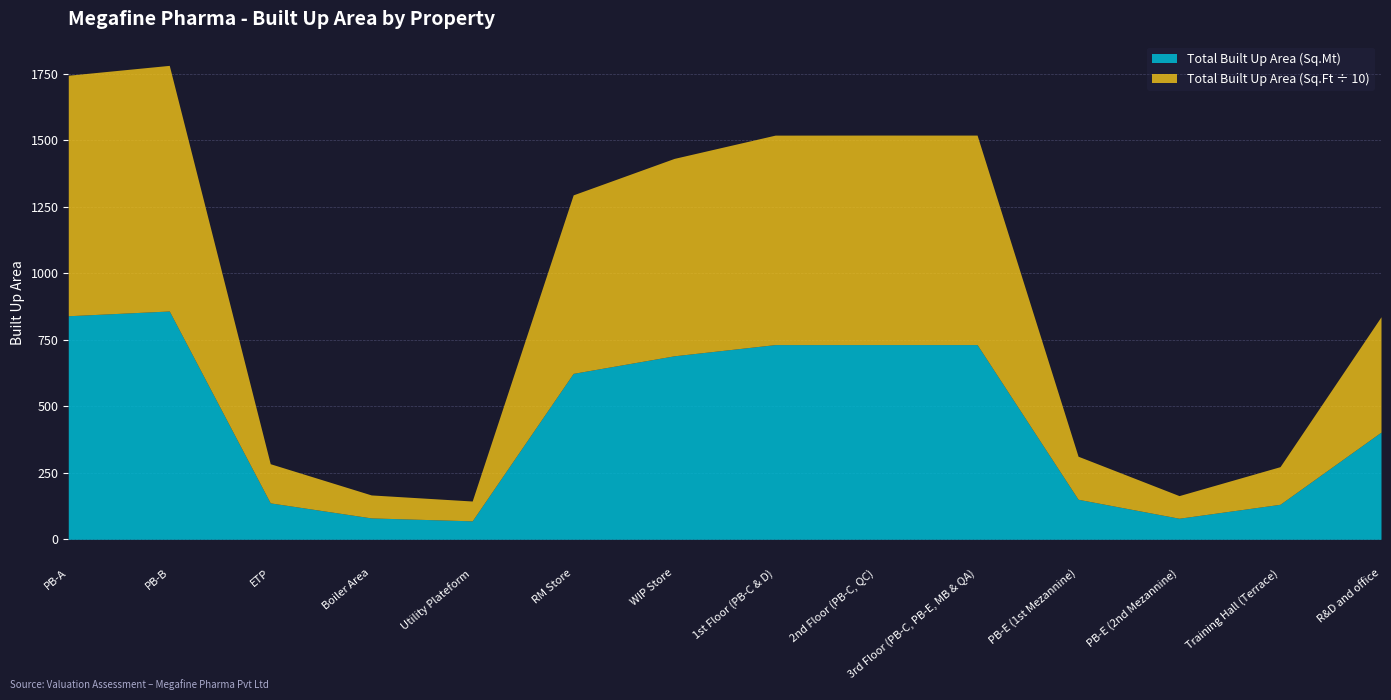

In Total Built Up Area (Sq.Mt), how many points are lower than both neighbors (excluding endpoints)?

2